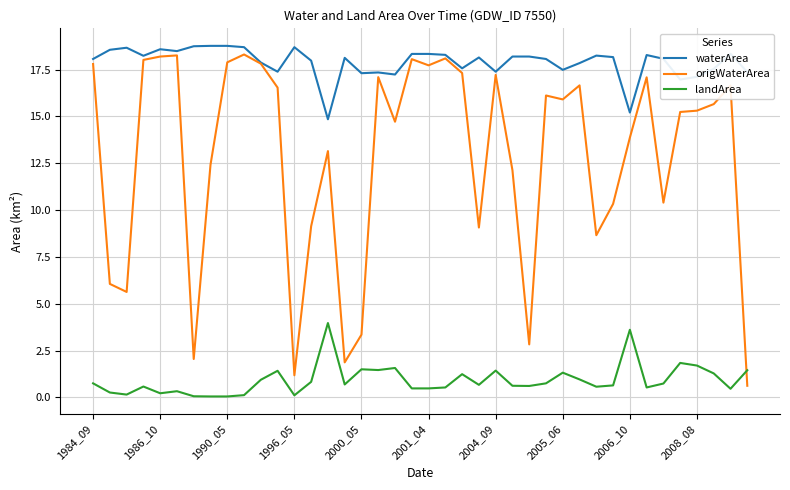

How many intersections are there between landArea and origWaterArea?

1